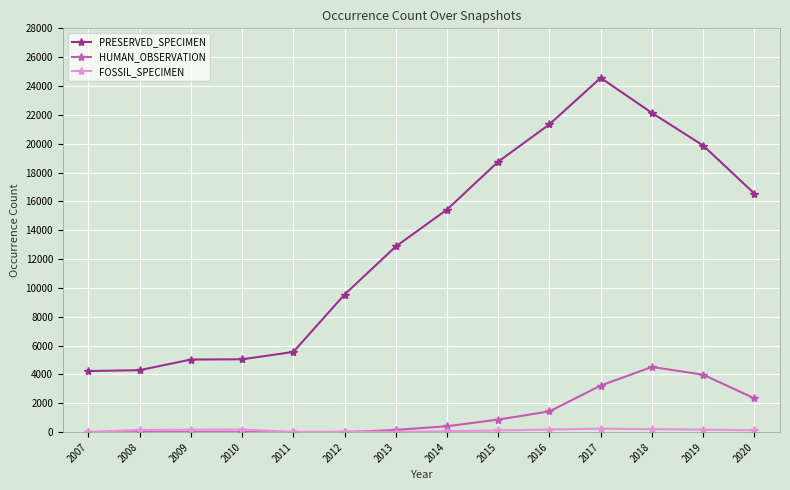

Which series has the largest range (max minus min)?

PRESERVED_SPECIMEN